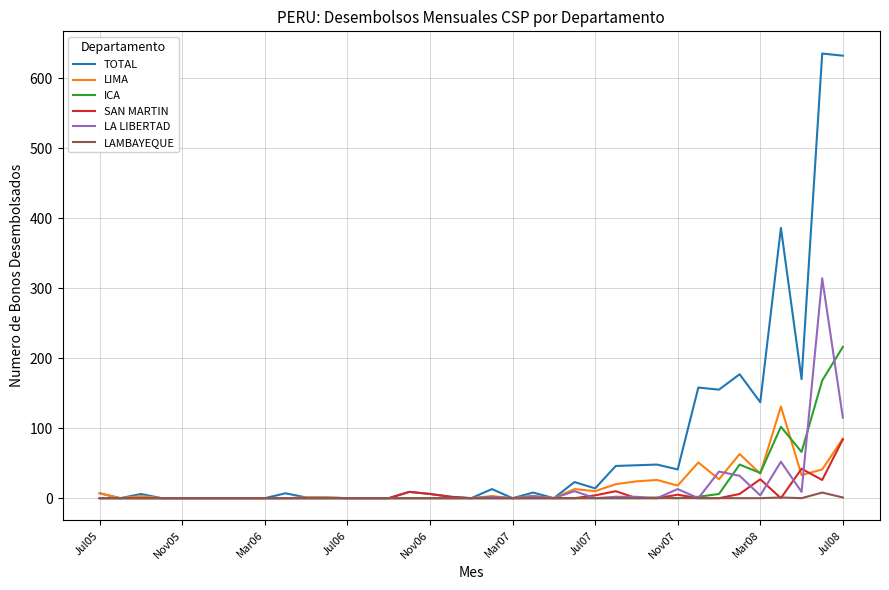

Which series has the largest range (max minus min)?

TOTAL